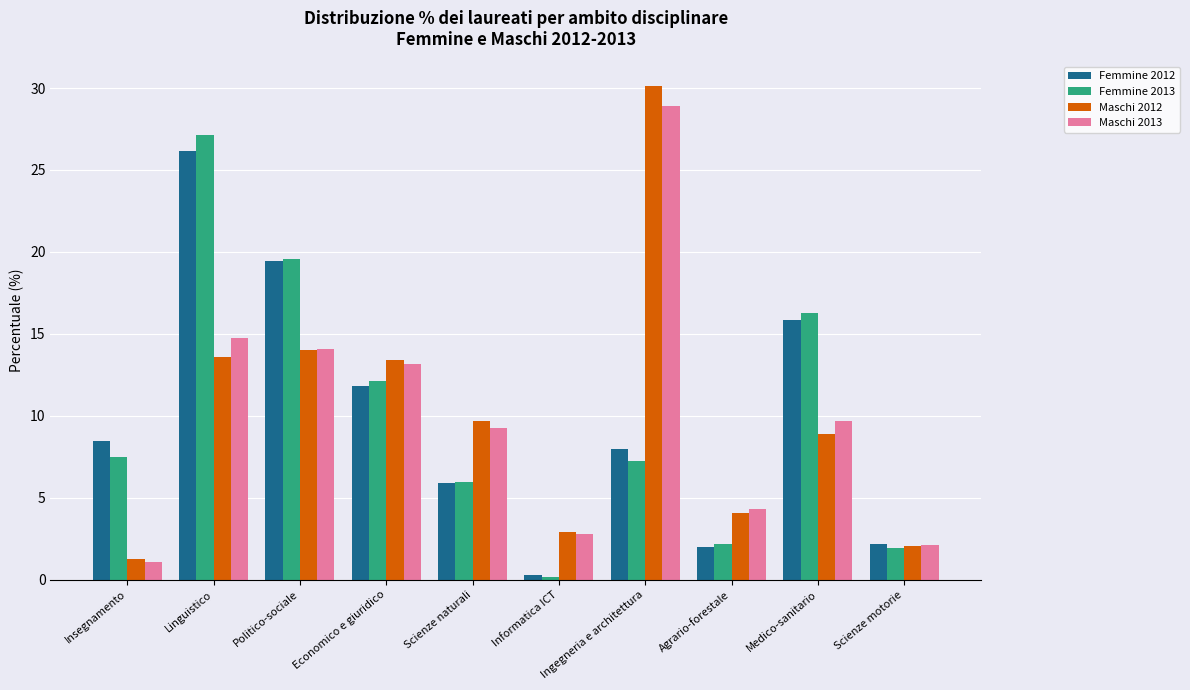

What is the sum of all Maschi 2012 values?

100.0